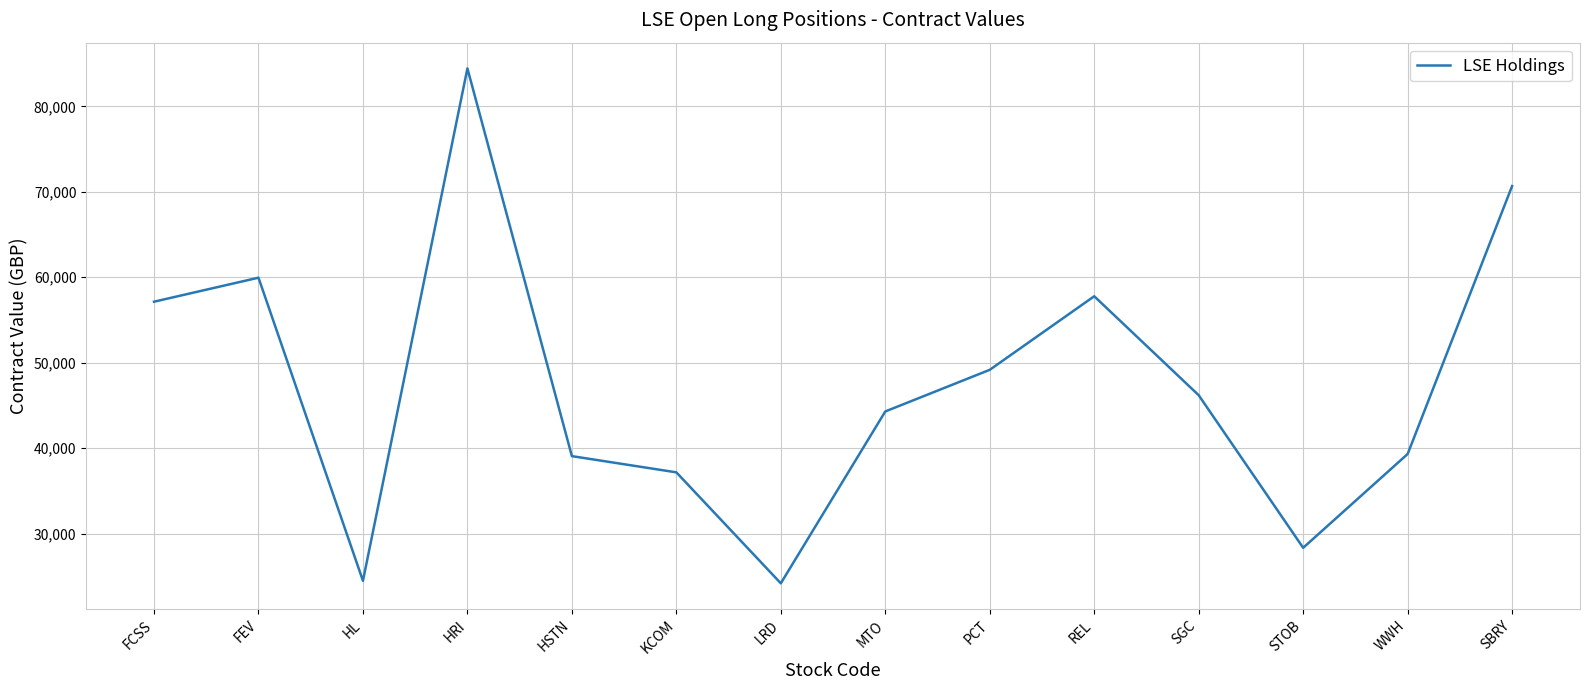

At which category does the chart reach its peak across all series?

HRI